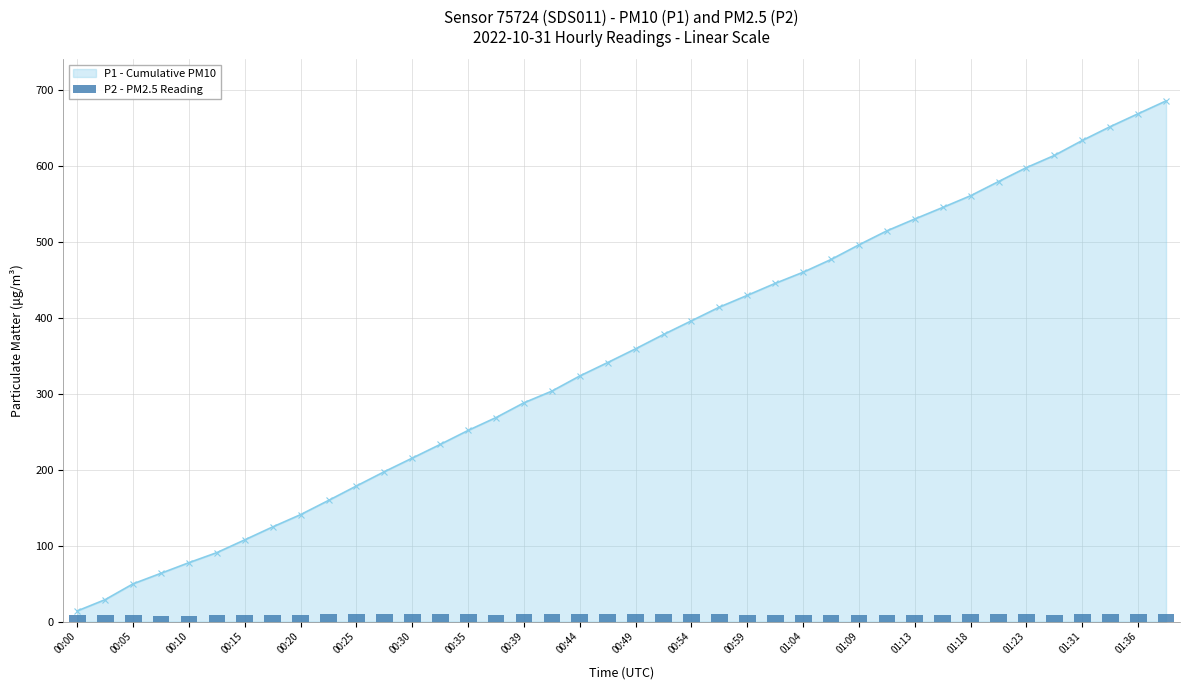

The value at 31 is 3.6. True or false?

False